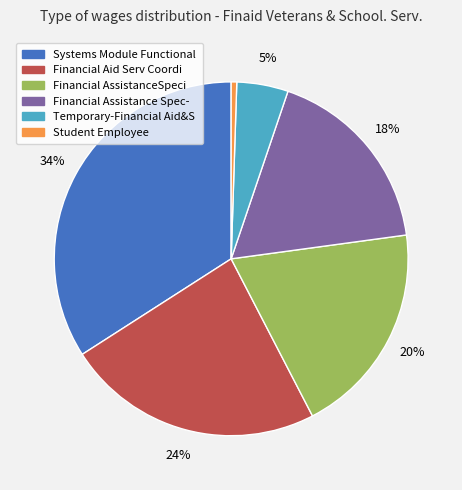

True or false: Financial Aid Serv Coordi accounts for 33% of the total.

False